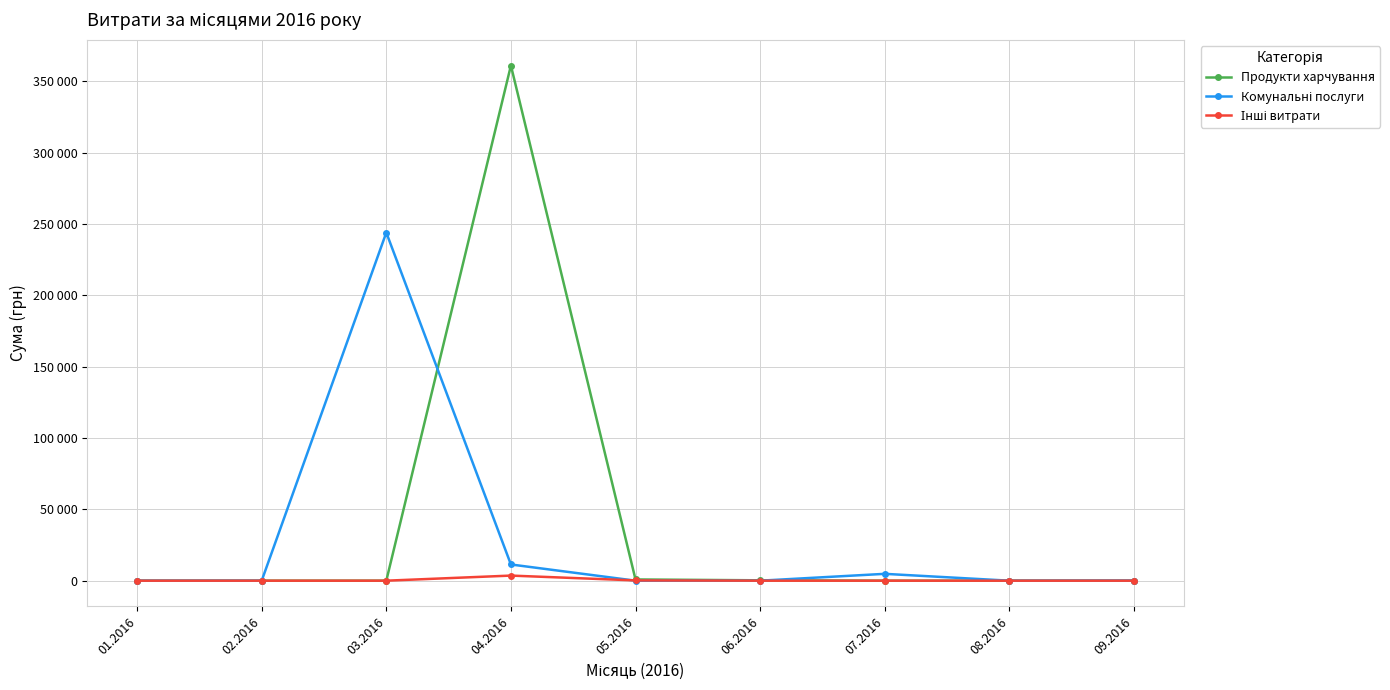

Reading left to right, transcribe all the data shown in this chart.

Продукти харчування: 0.0	0.0	0.0	361142.9	864.3	264.0	0.0	0.0	0.0
Комунальні послуги: 0.0	0.0	244038.0	11364.1	0.0	0.0	4798.5	0.0	84.5
Інші витрати: 0.0	0.0	0.0	3575.1	188.0	0.0	0.0	0.0	0.0